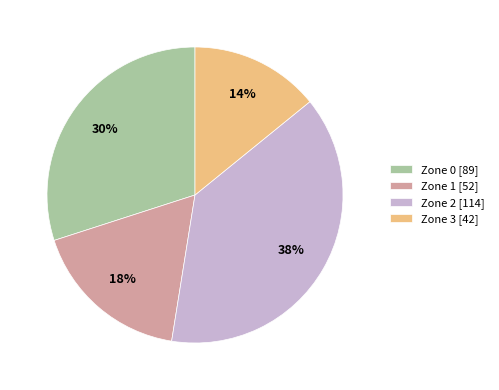

Count the number of slices in the pie.

4